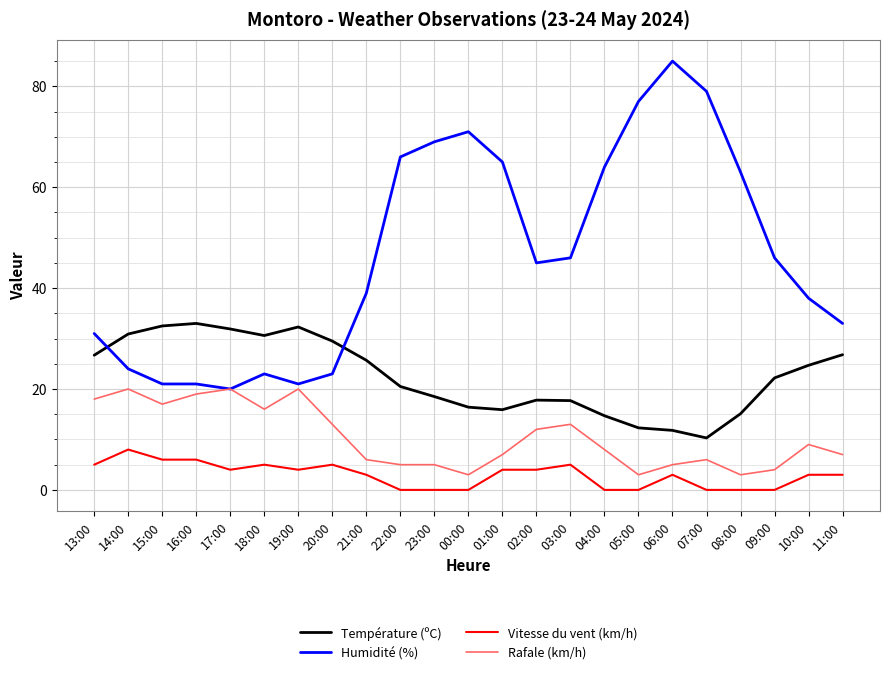

What is the spread (max minus min) of values at 01:00?

61.0